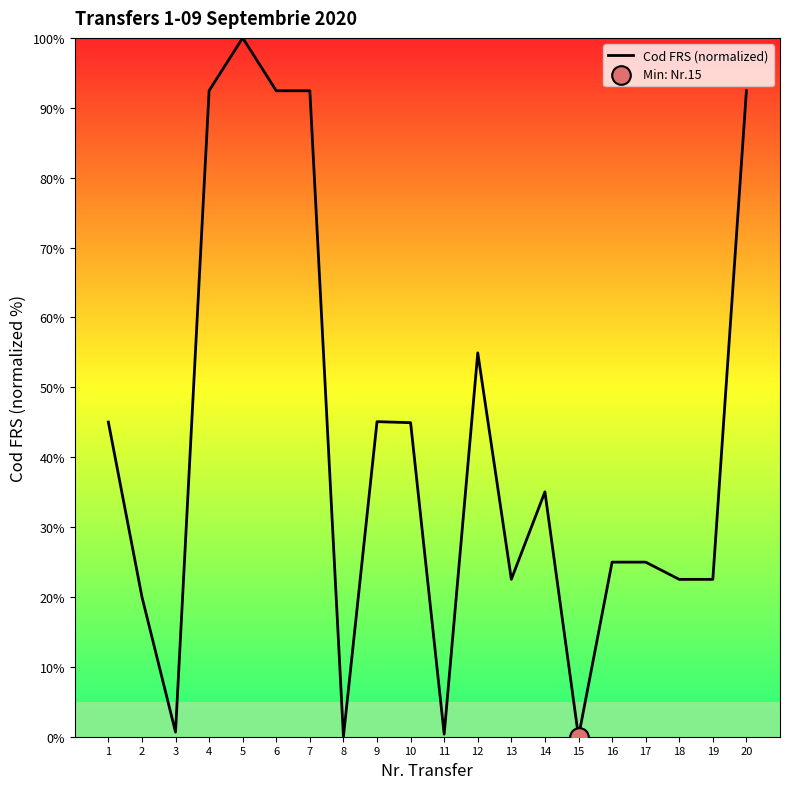

Between 7 and 19, which is larger?

7